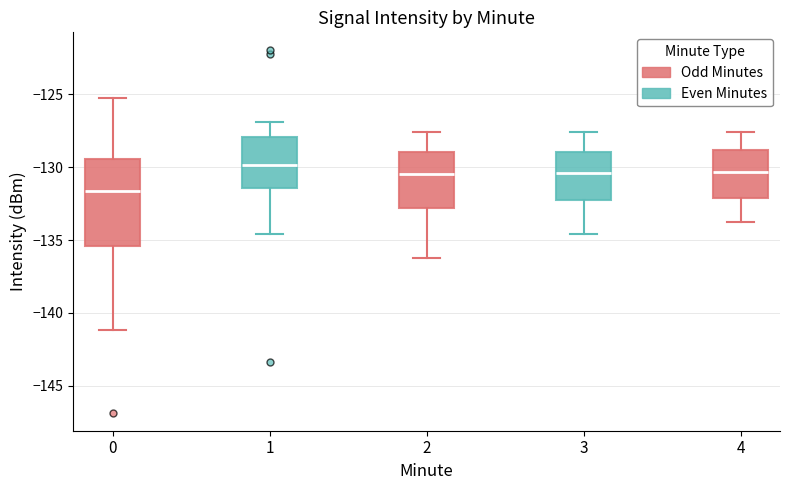

Which box is the tallest, from its lower edge to its upper edge?

0